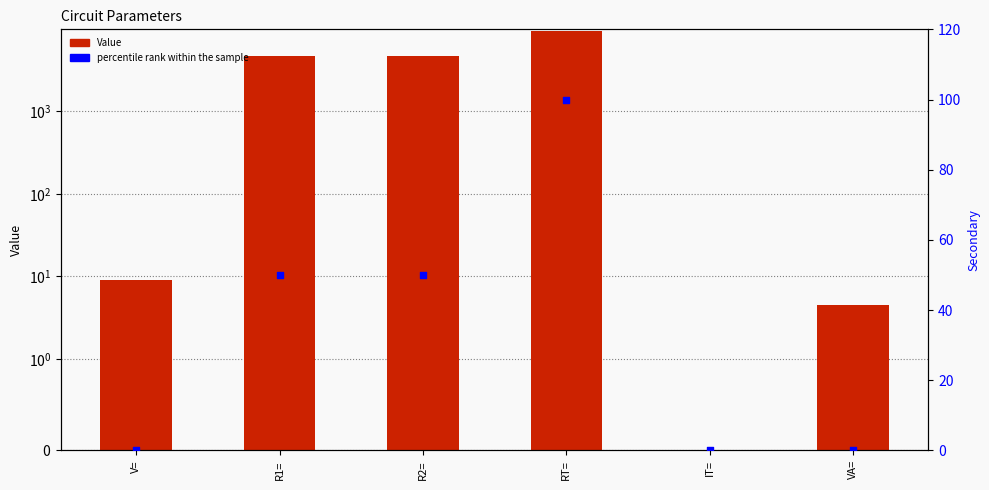

Which series has the largest total across all categories?

Value